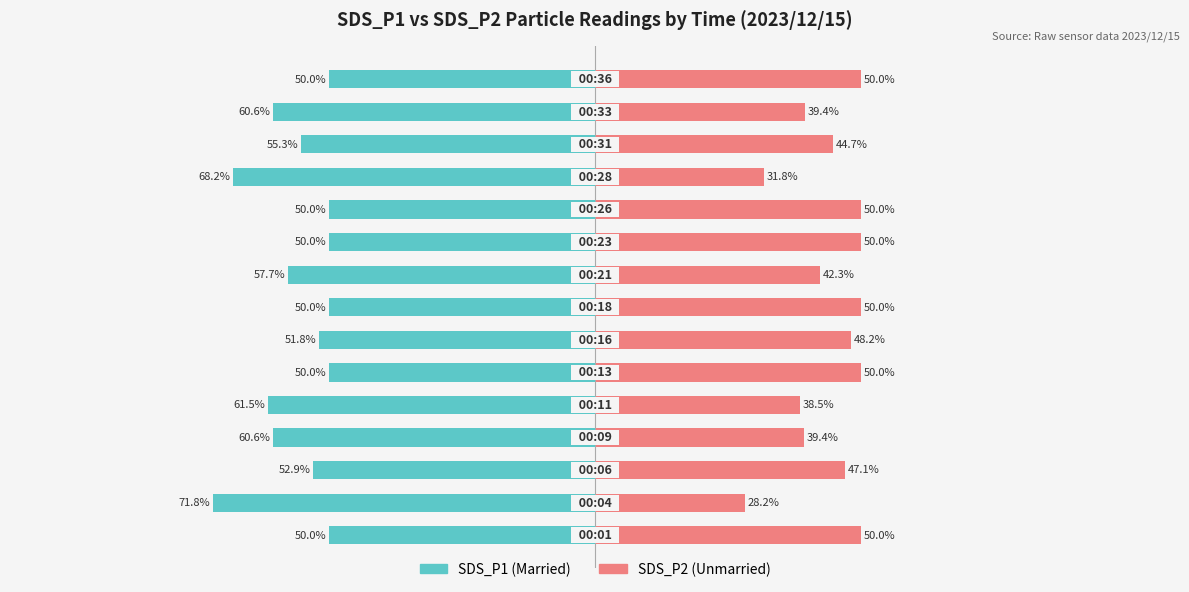

Which series changed the most between 3 and 6?

SDS_P1